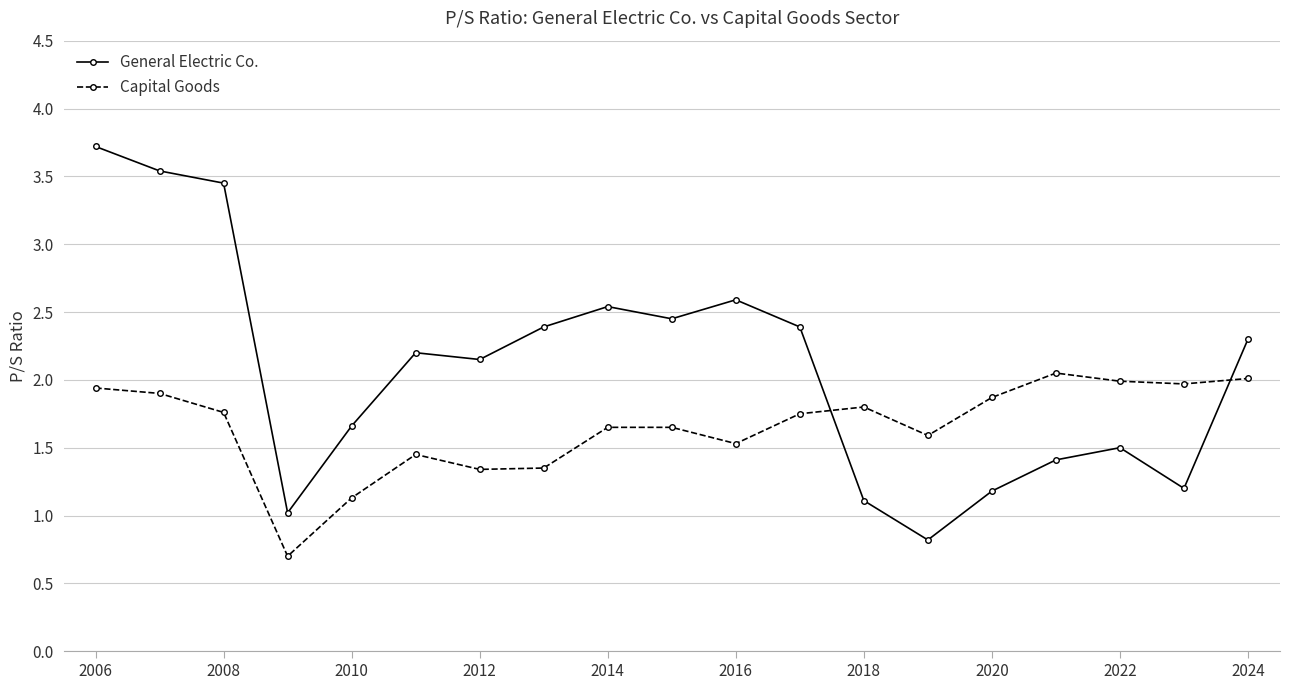

True or false: General Electric Co. has more than 2 points higher than both neighbors.

True